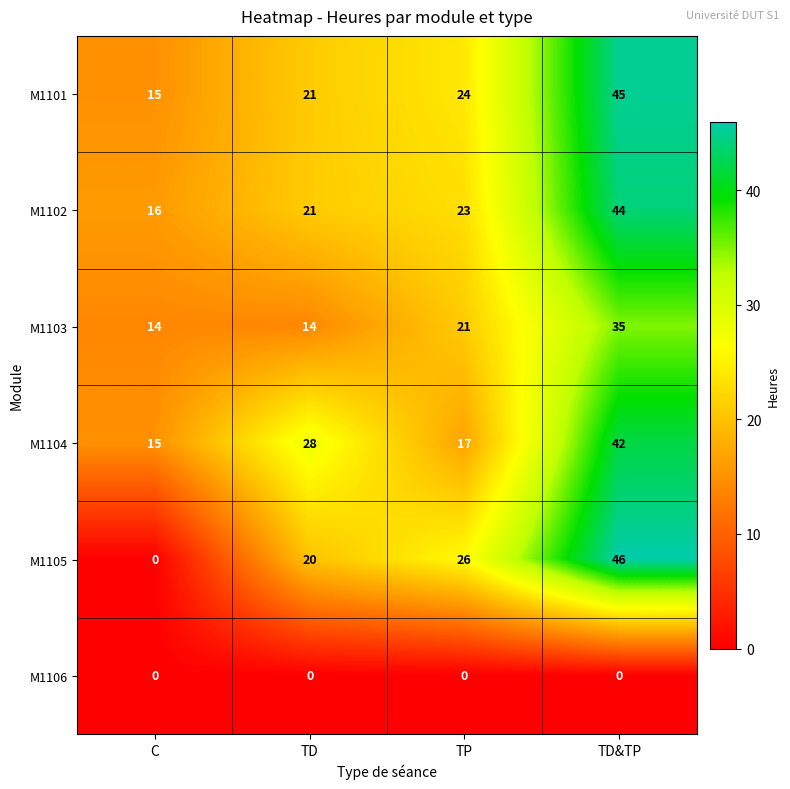

Count the number of data series in this chart.

6